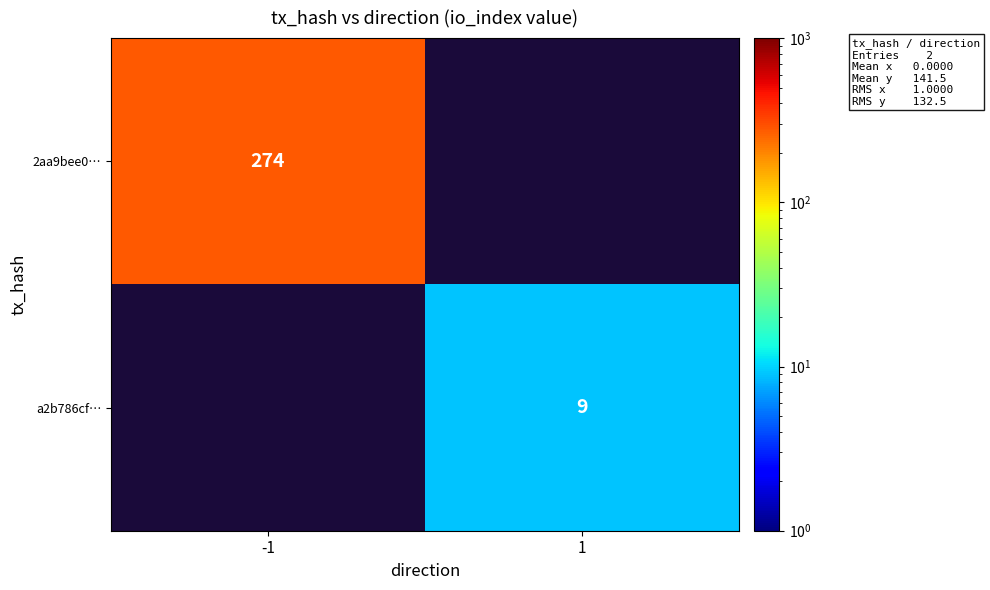

Is it true that a2b786cf… equals 9 at 1?

True